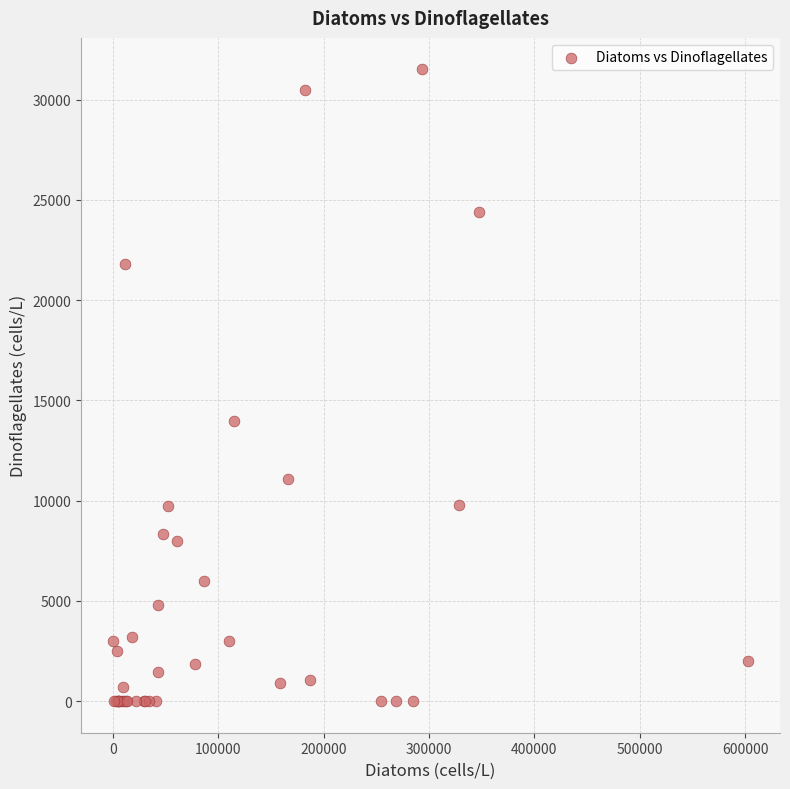

What Y value in the scatter plot is closest to 15750?

13947.4